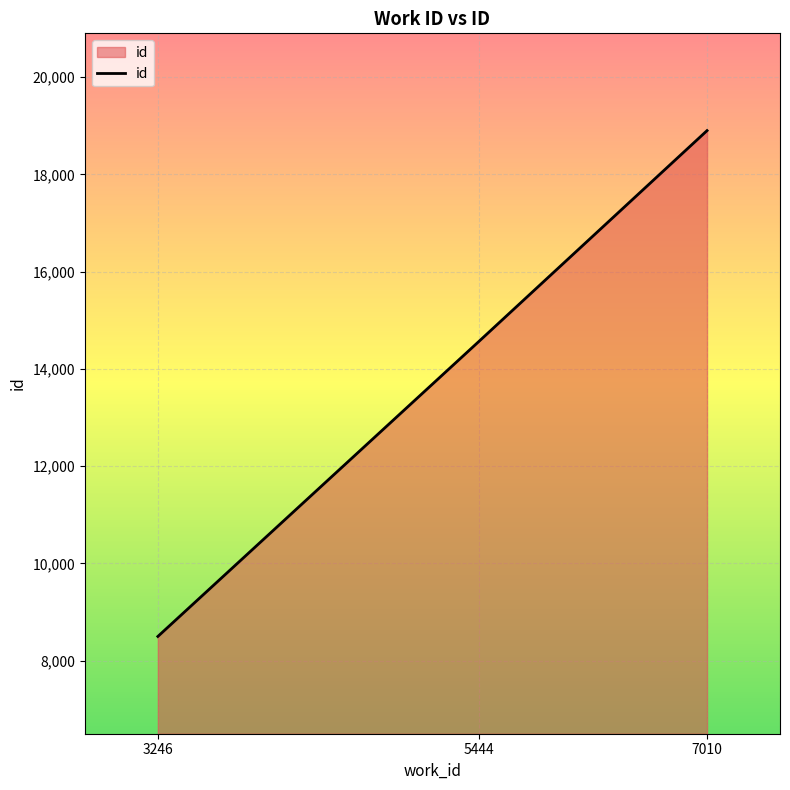

How many lines are shown in the chart?

1